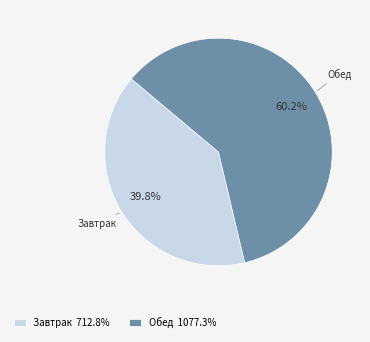

Is the sum of Завтрак and Обед greater than half?

Yes